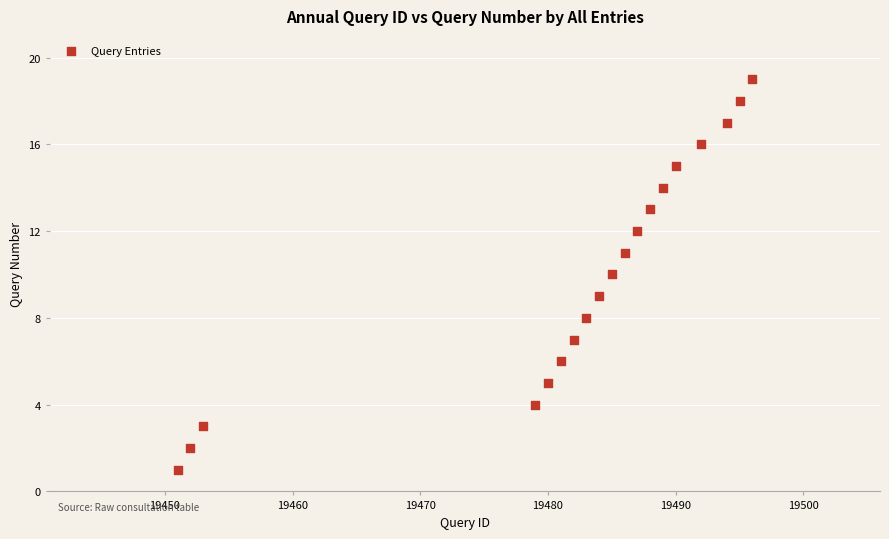

What is the range of Y values (max minus min)?

18